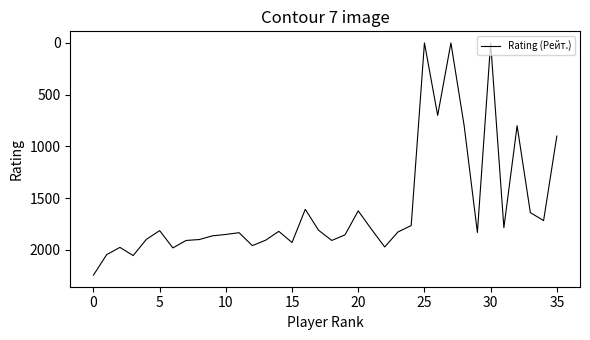

What is the difference between the maximum and minimum values?

2244